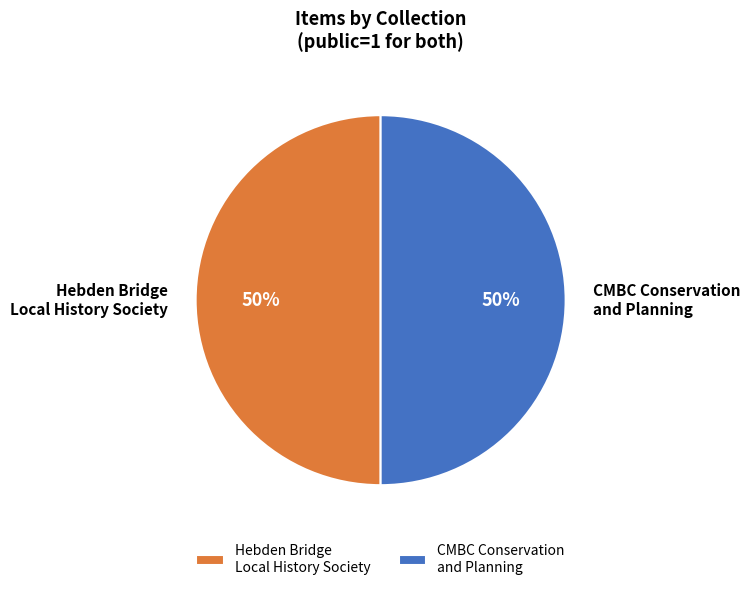

Is the sum of Hebden Bridge Local History Society and CMBC Conservation and Planning greater than half?

Yes